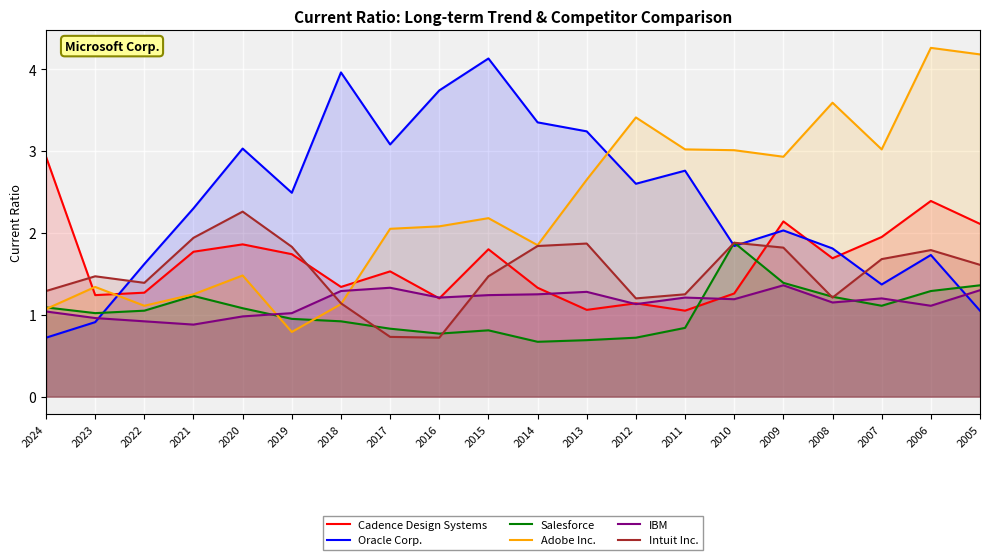

Which category has the highest value across all series?

2006